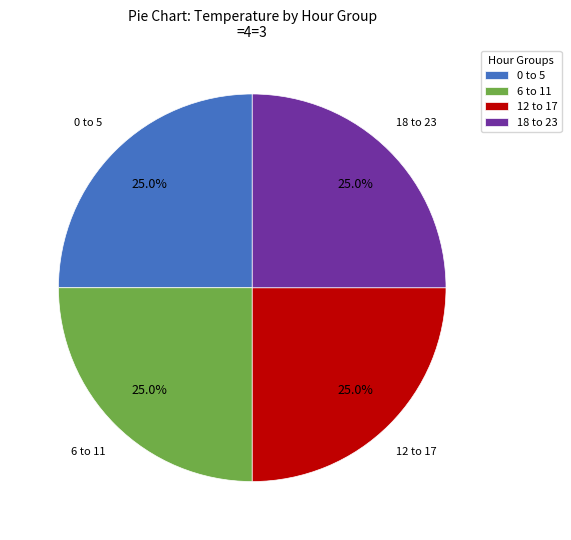

What is the total percentage of 6 to 11 and 12 to 17?

50.0%